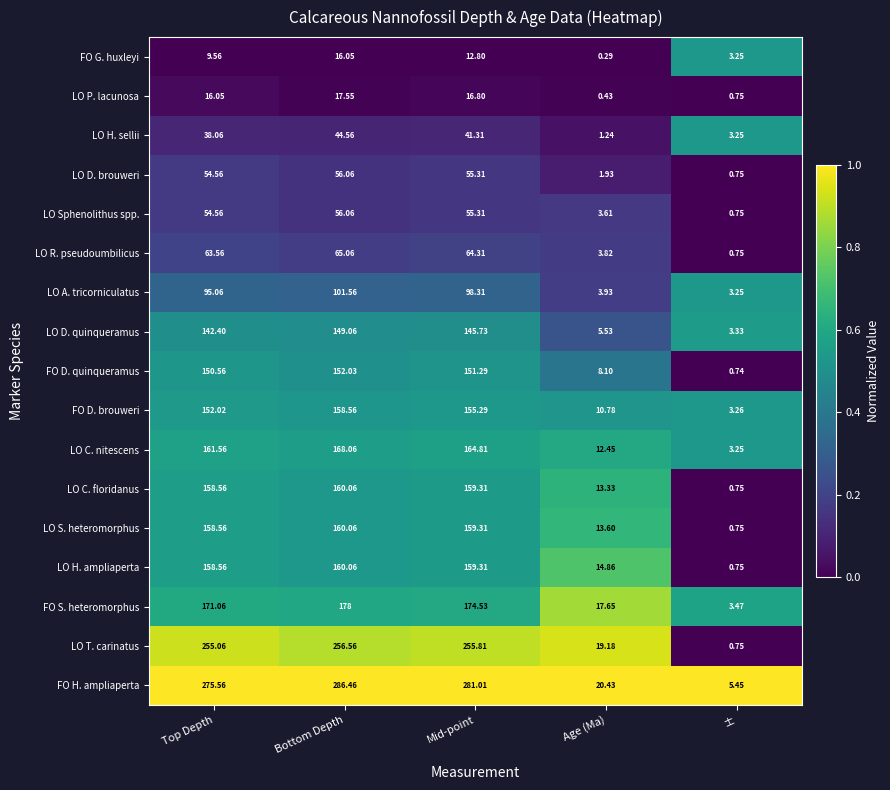

Which category has the lowest value across all series?

Age (Ma)